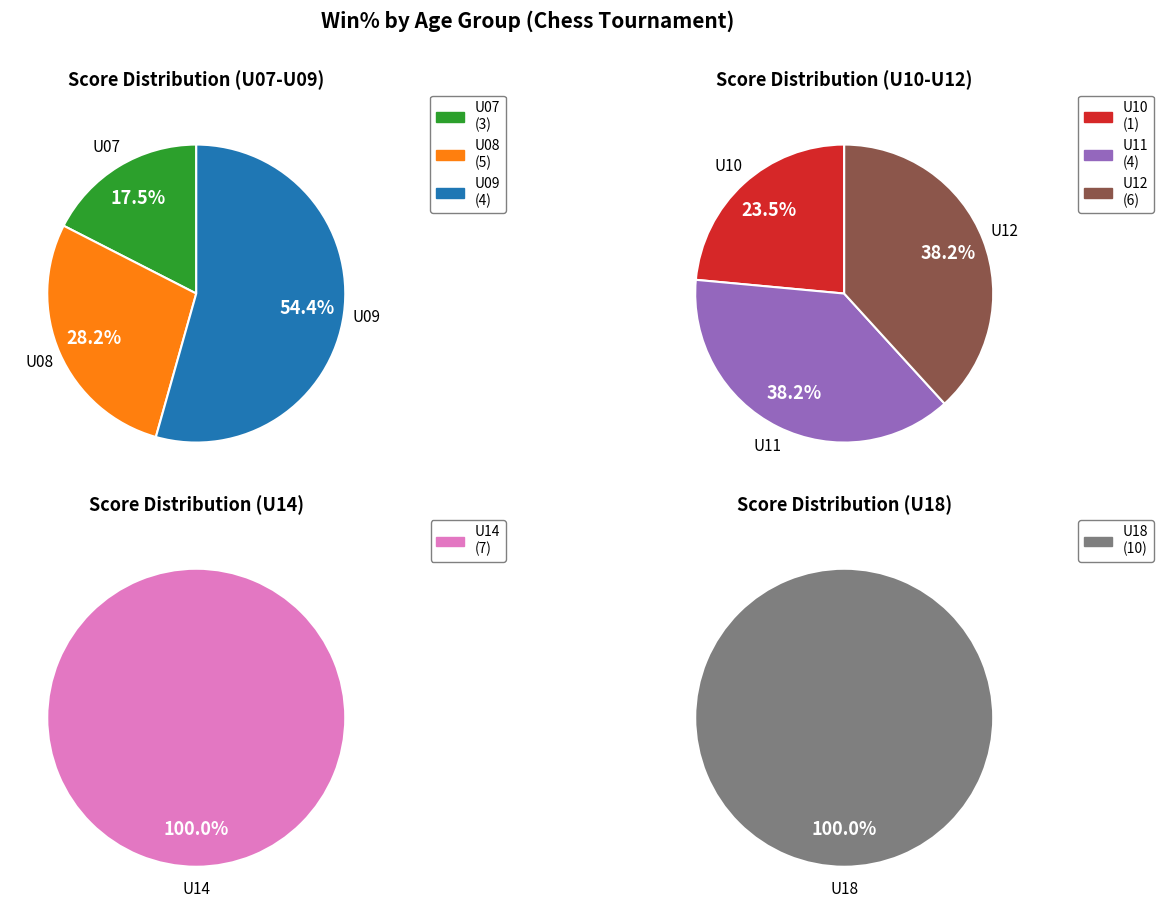

Which slice is the largest?

U18